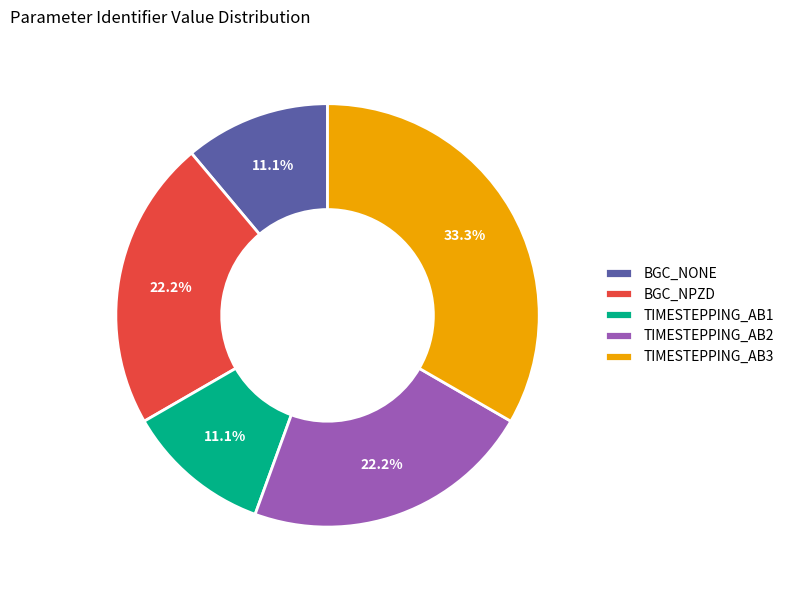

What is the total percentage of TIMESTEPPING_AB3 and TIMESTEPPING_AB1?

44.4%